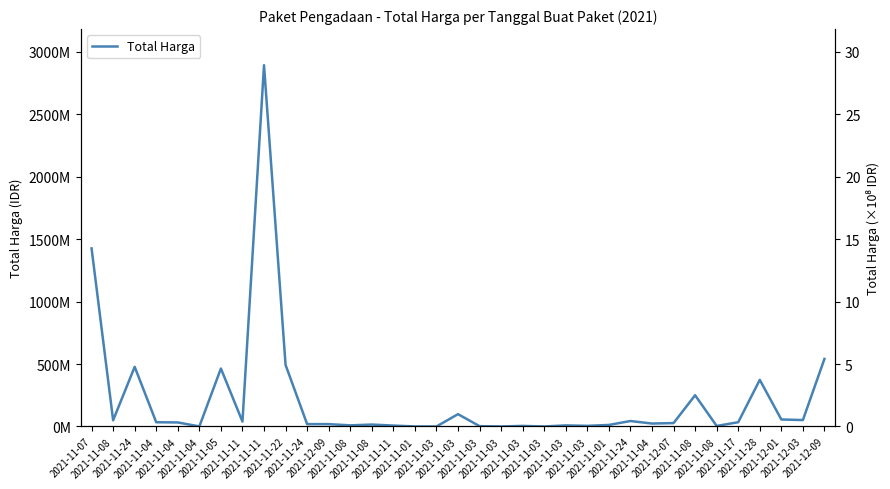

What is the label of the 35th point from the right?

2021-11-07